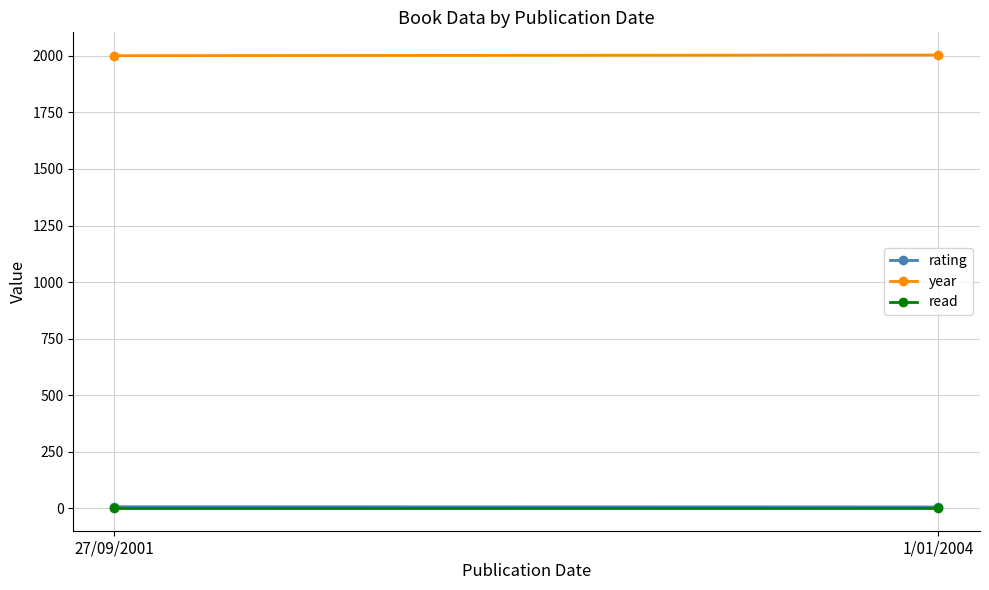

At which label is rating closest to 6?

1/01/2004